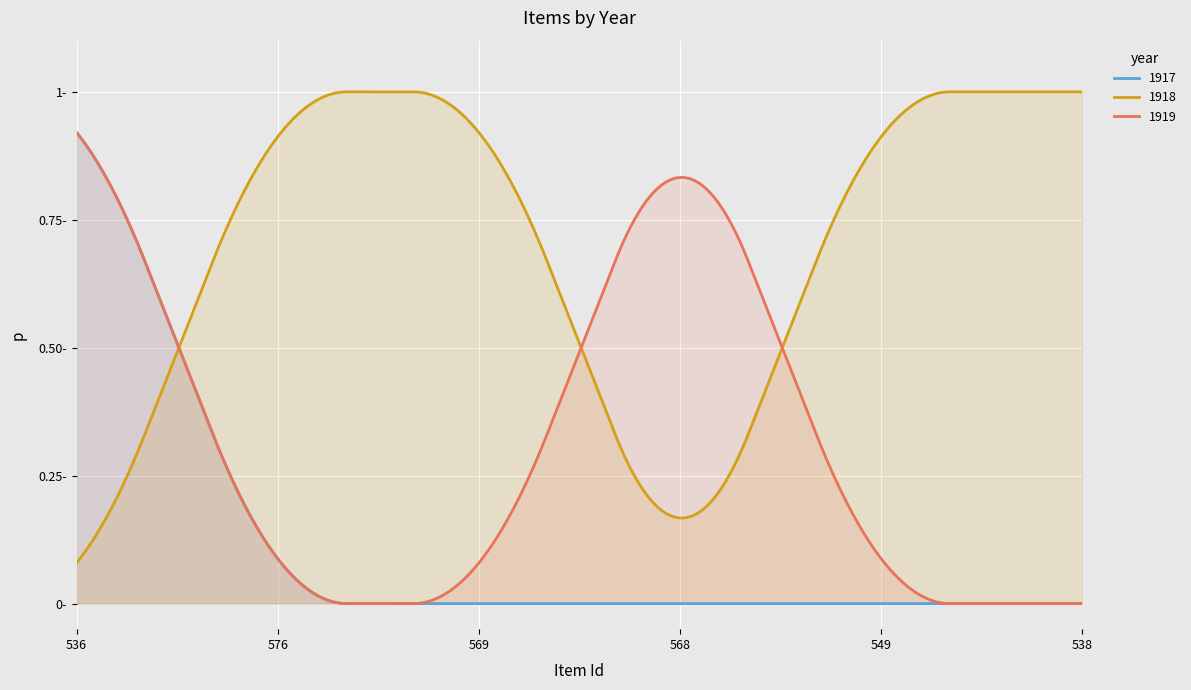

What position from the right is 576?

5